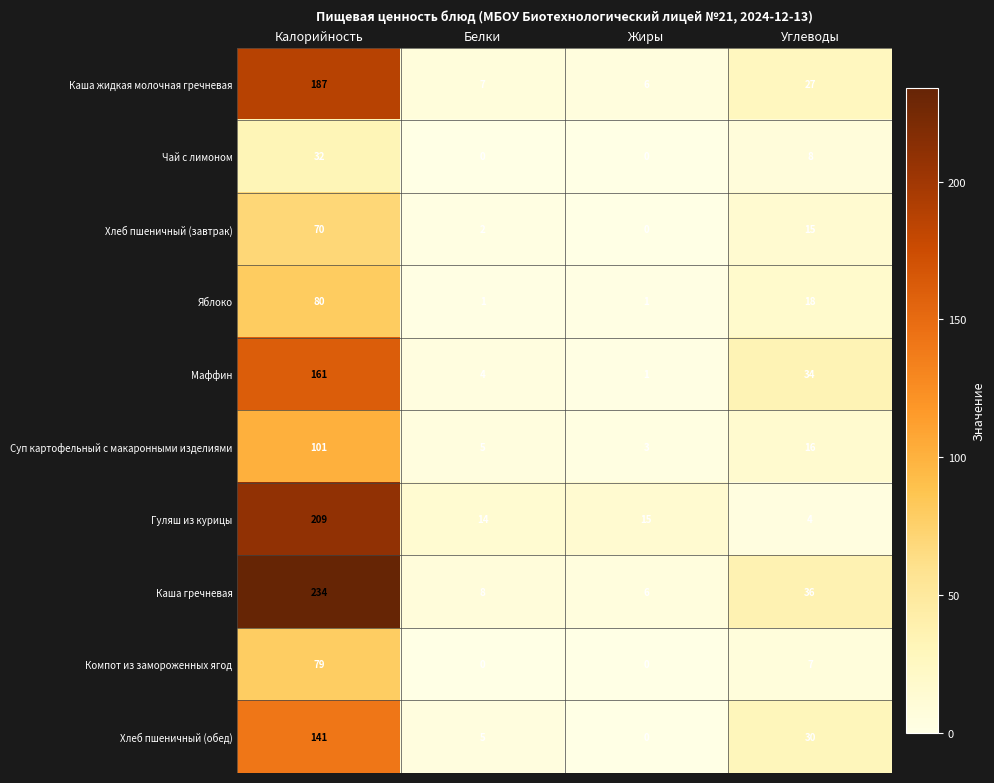

What is the highest value of the Яблоко series?

80